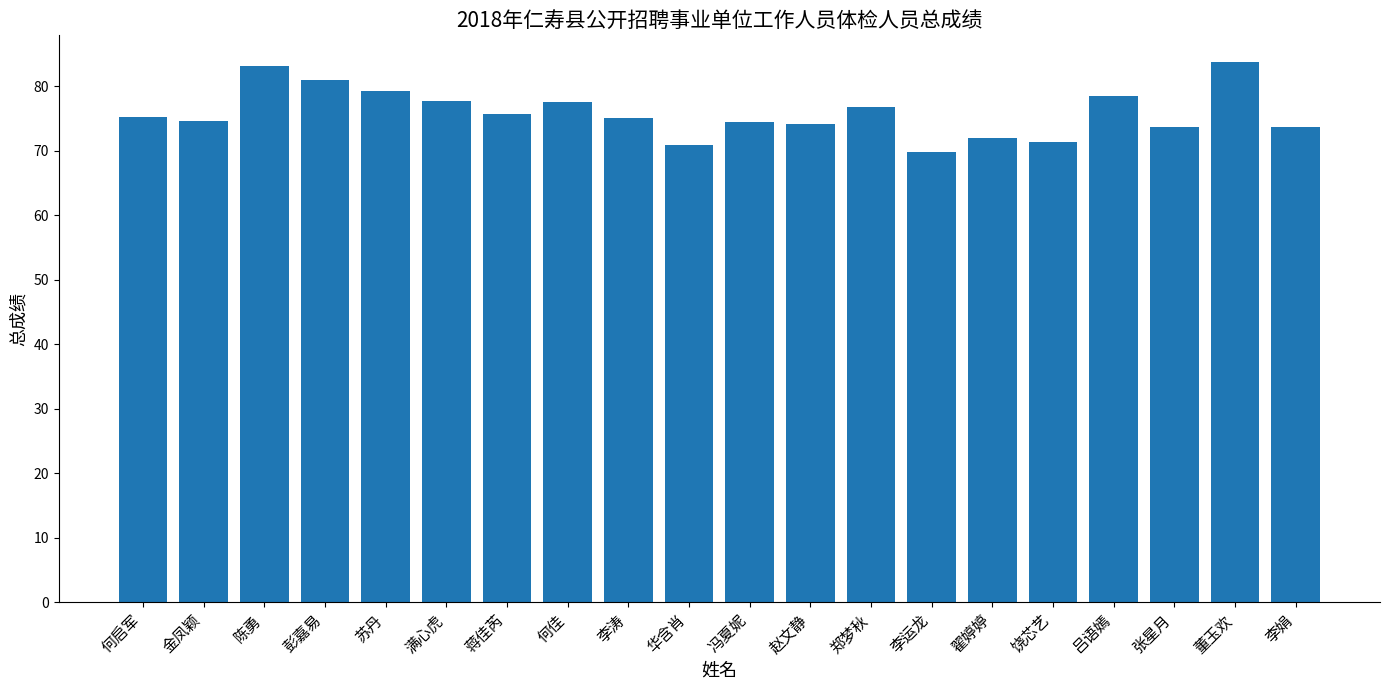

What is the greatest value displayed?

83.7